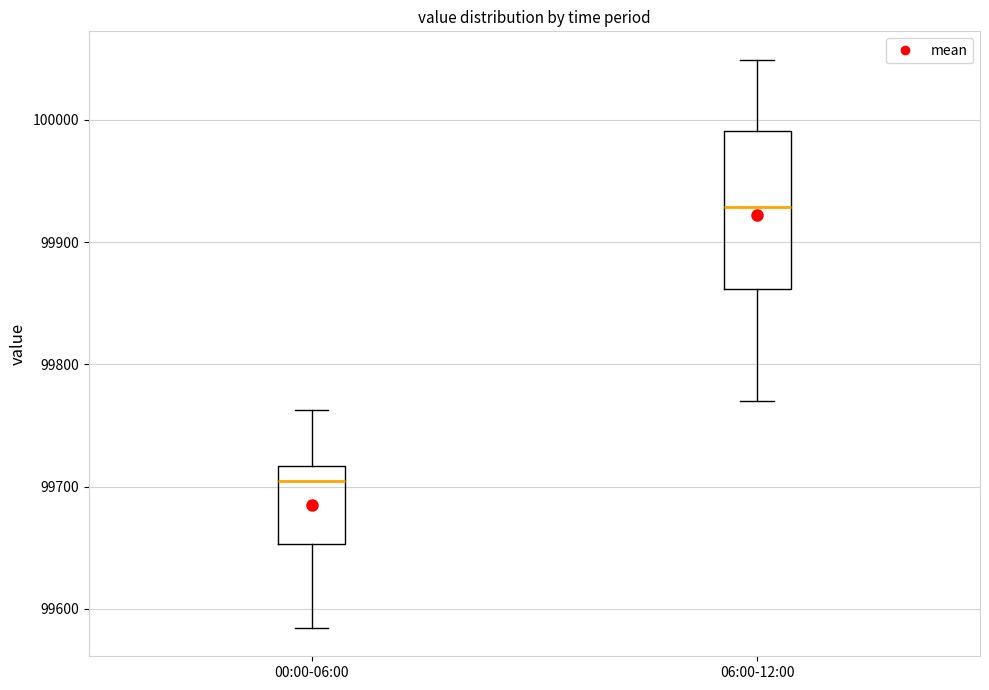

Reading left to right, transcribe this box plot: for each box, give where its median line is, the range the box spans, and where its two whiskers end, as read against the y-axis. The values are not printed on the chart, so give them approximately, as read against the axis.

00:00-06:00: median 99700, box 99650 to 99720, whiskers 99580 to 99760
06:00-12:00: median 99930, box 99860 to 99990, whiskers 99770 to 100050